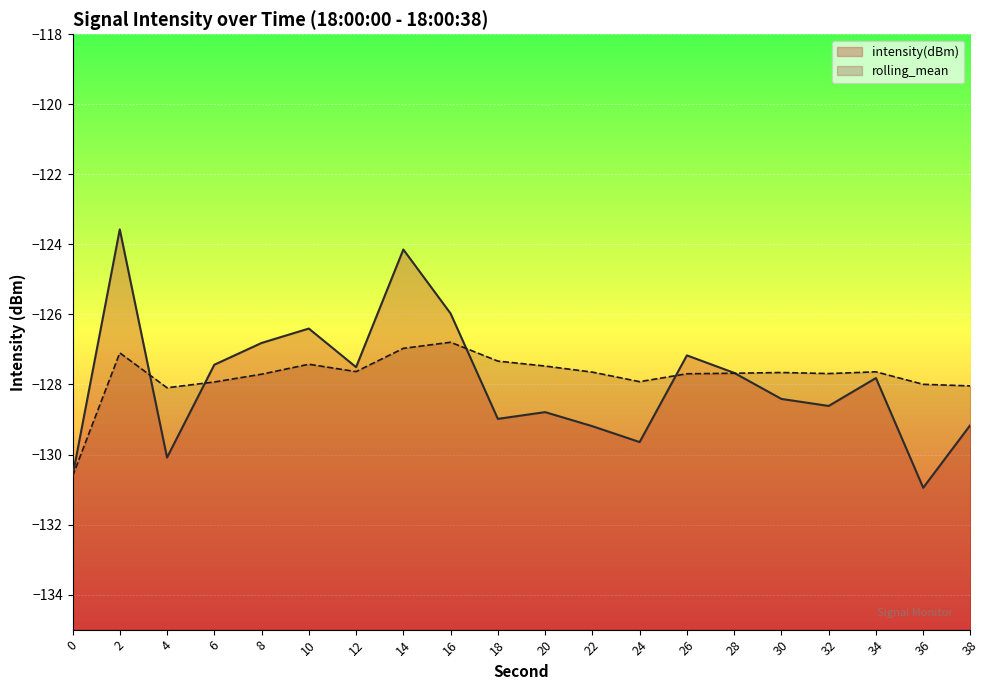

Which series has the widest spread of values?

intensity(dBm)